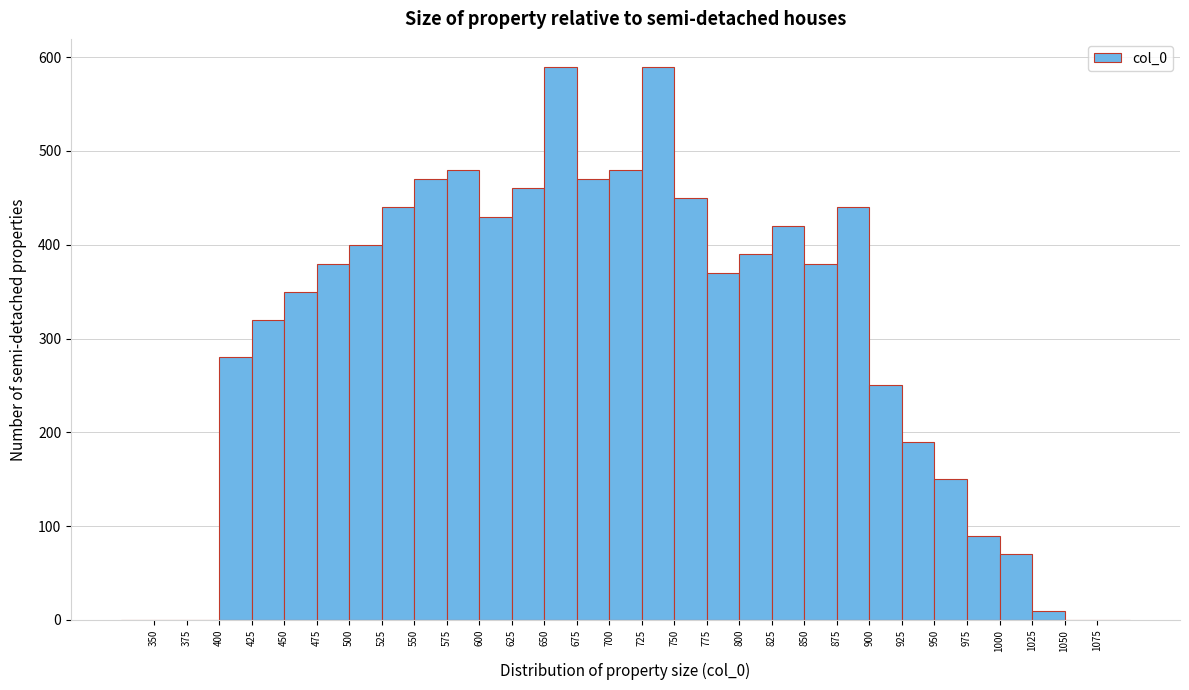

How tall is the bar that spans 600 to 625 on the x-axis? The values are not printed on the chart, so give them approximately, as read against the axis.

430